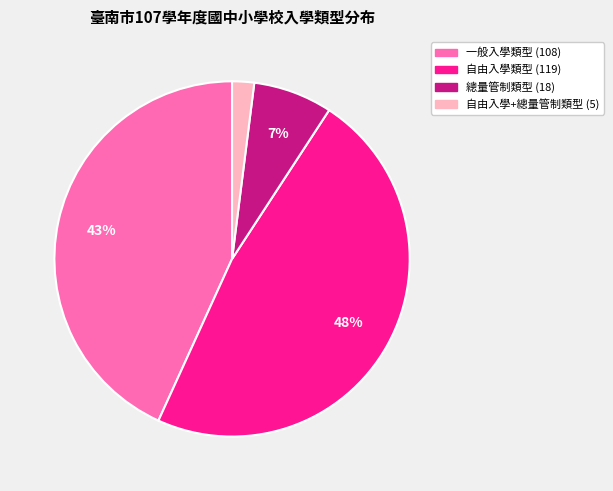

Between 自由入學+總量管制類型 and 總量管制類型, which is larger?

總量管制類型